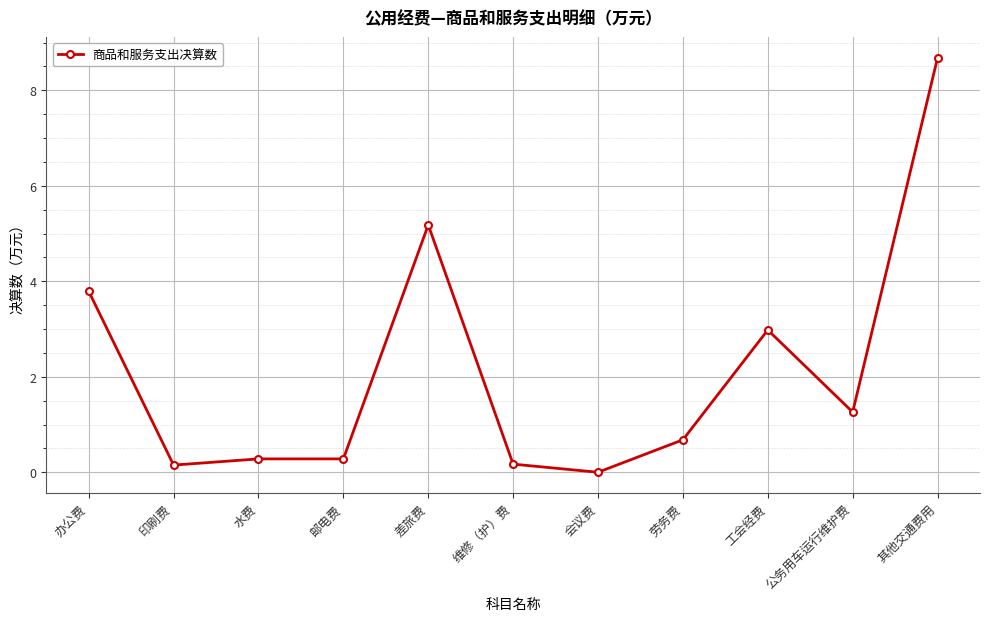

Count the number of categories in the chart.

11